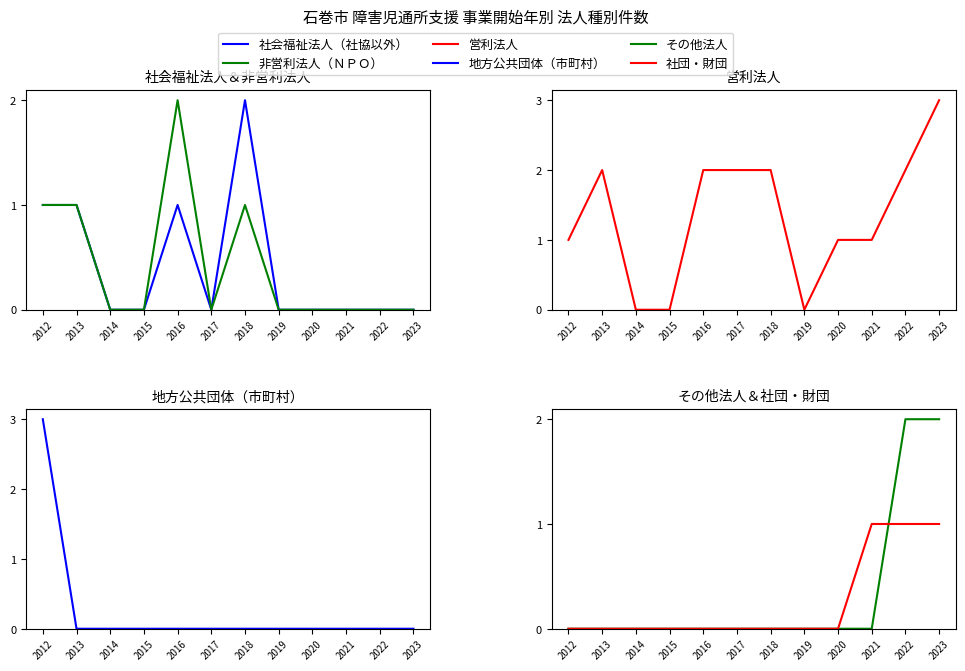

What is the maximum value shown in the chart?

3